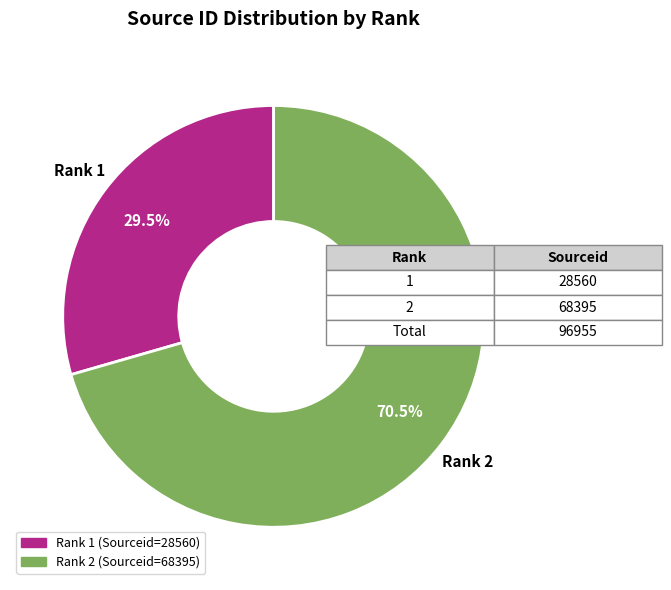

What is the majority slice?

Rank 2